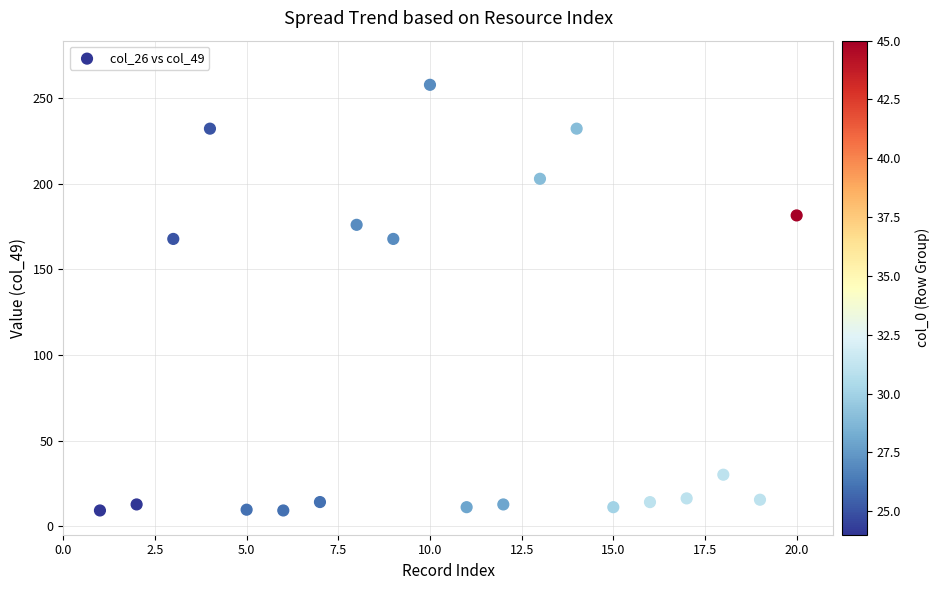

What is the range of X values (max minus min)?

19.0